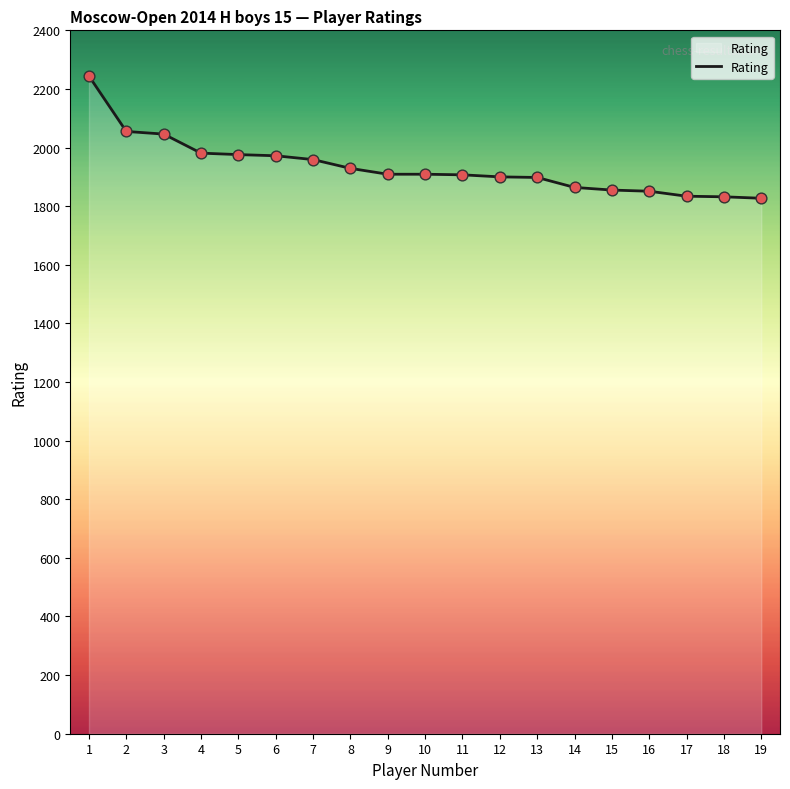

Which has a higher value, 9 or 7?

7